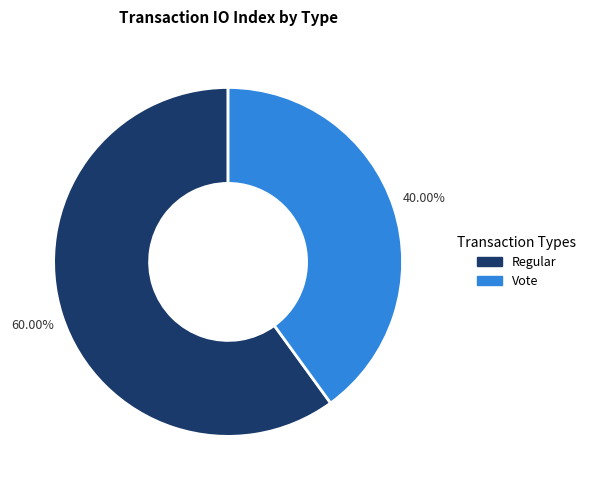

How many segments does this pie chart have?

2